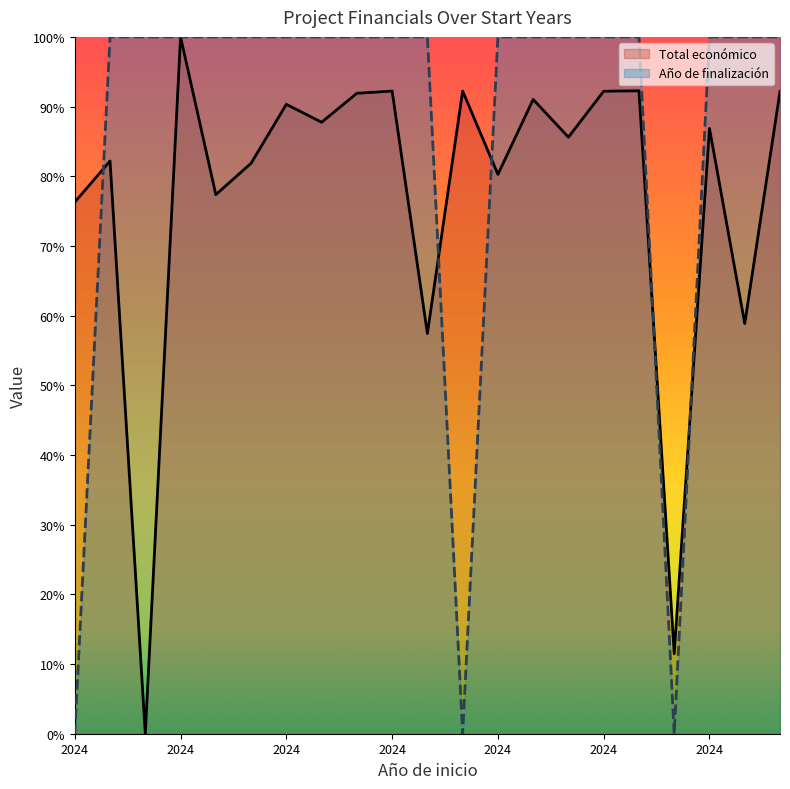

At which category is the sum across all series the highest?

2024